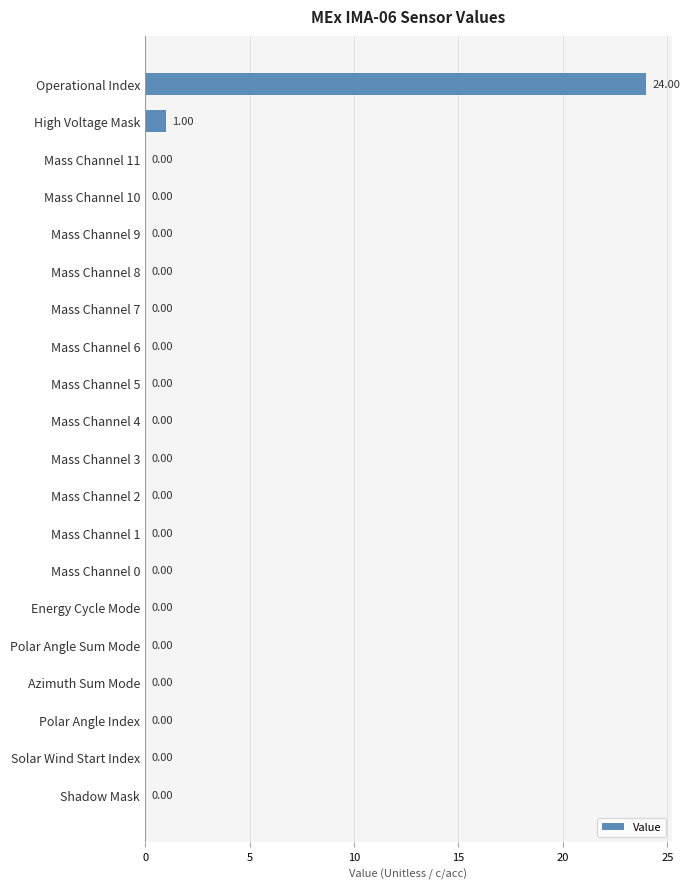

How many values exceed 0?

2